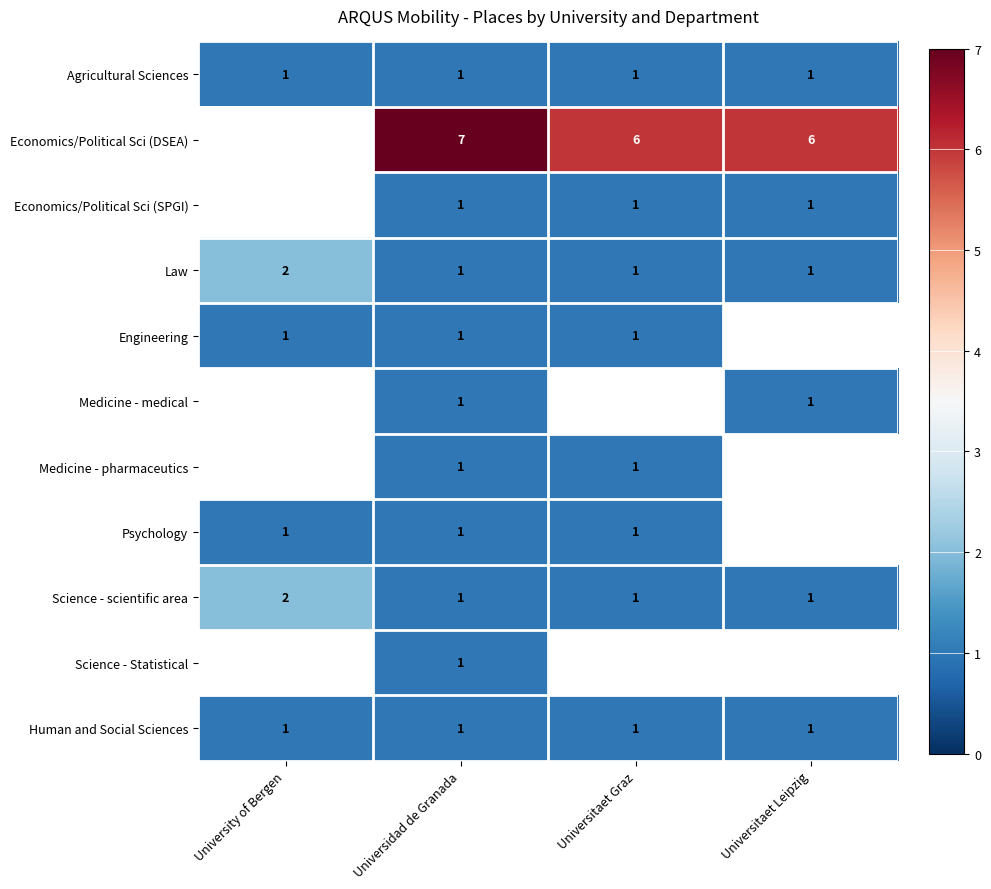

Is the value of Science - scientific area at University of Bergen greater than the value of Medicine - medical at Universitaet Leipzig?

Yes